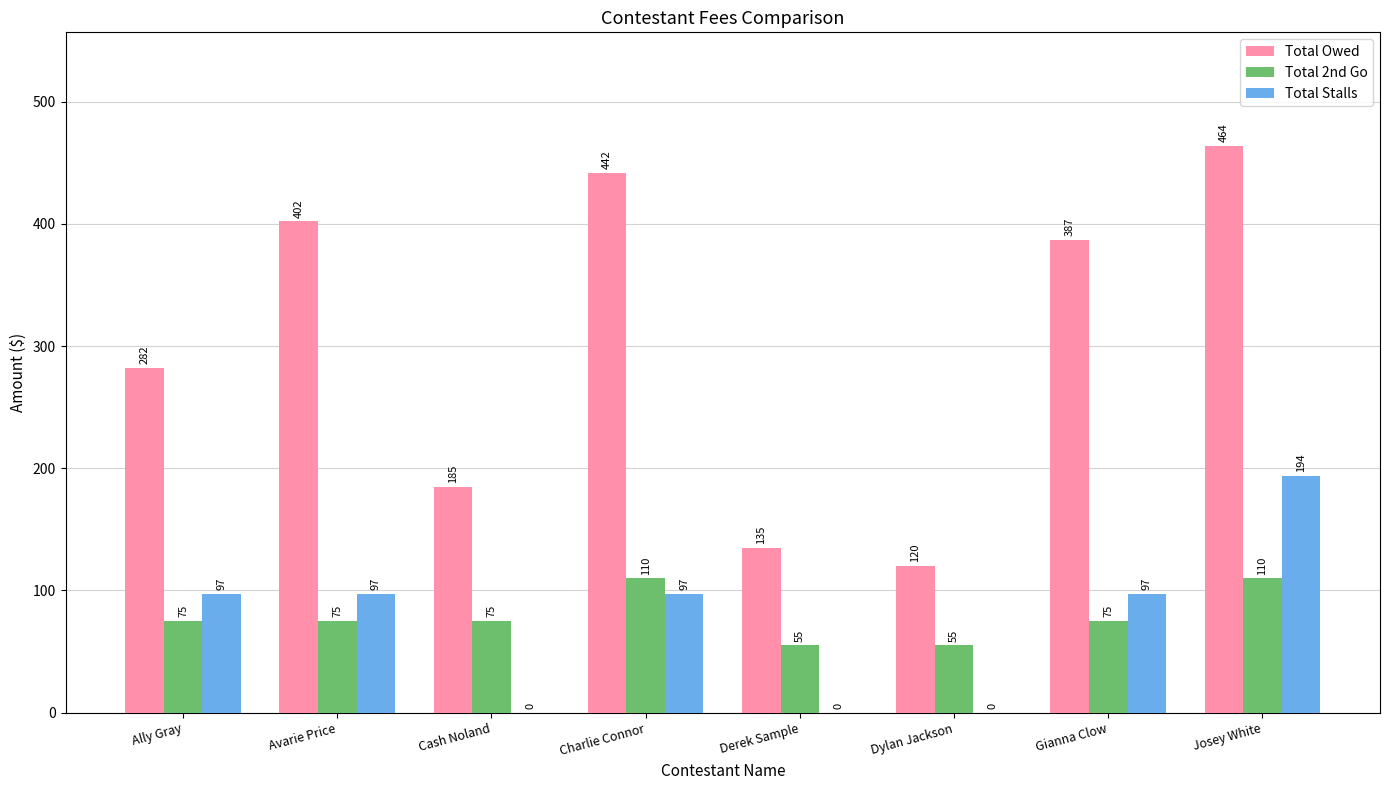

Which series has the largest total across all categories?

Total Owed